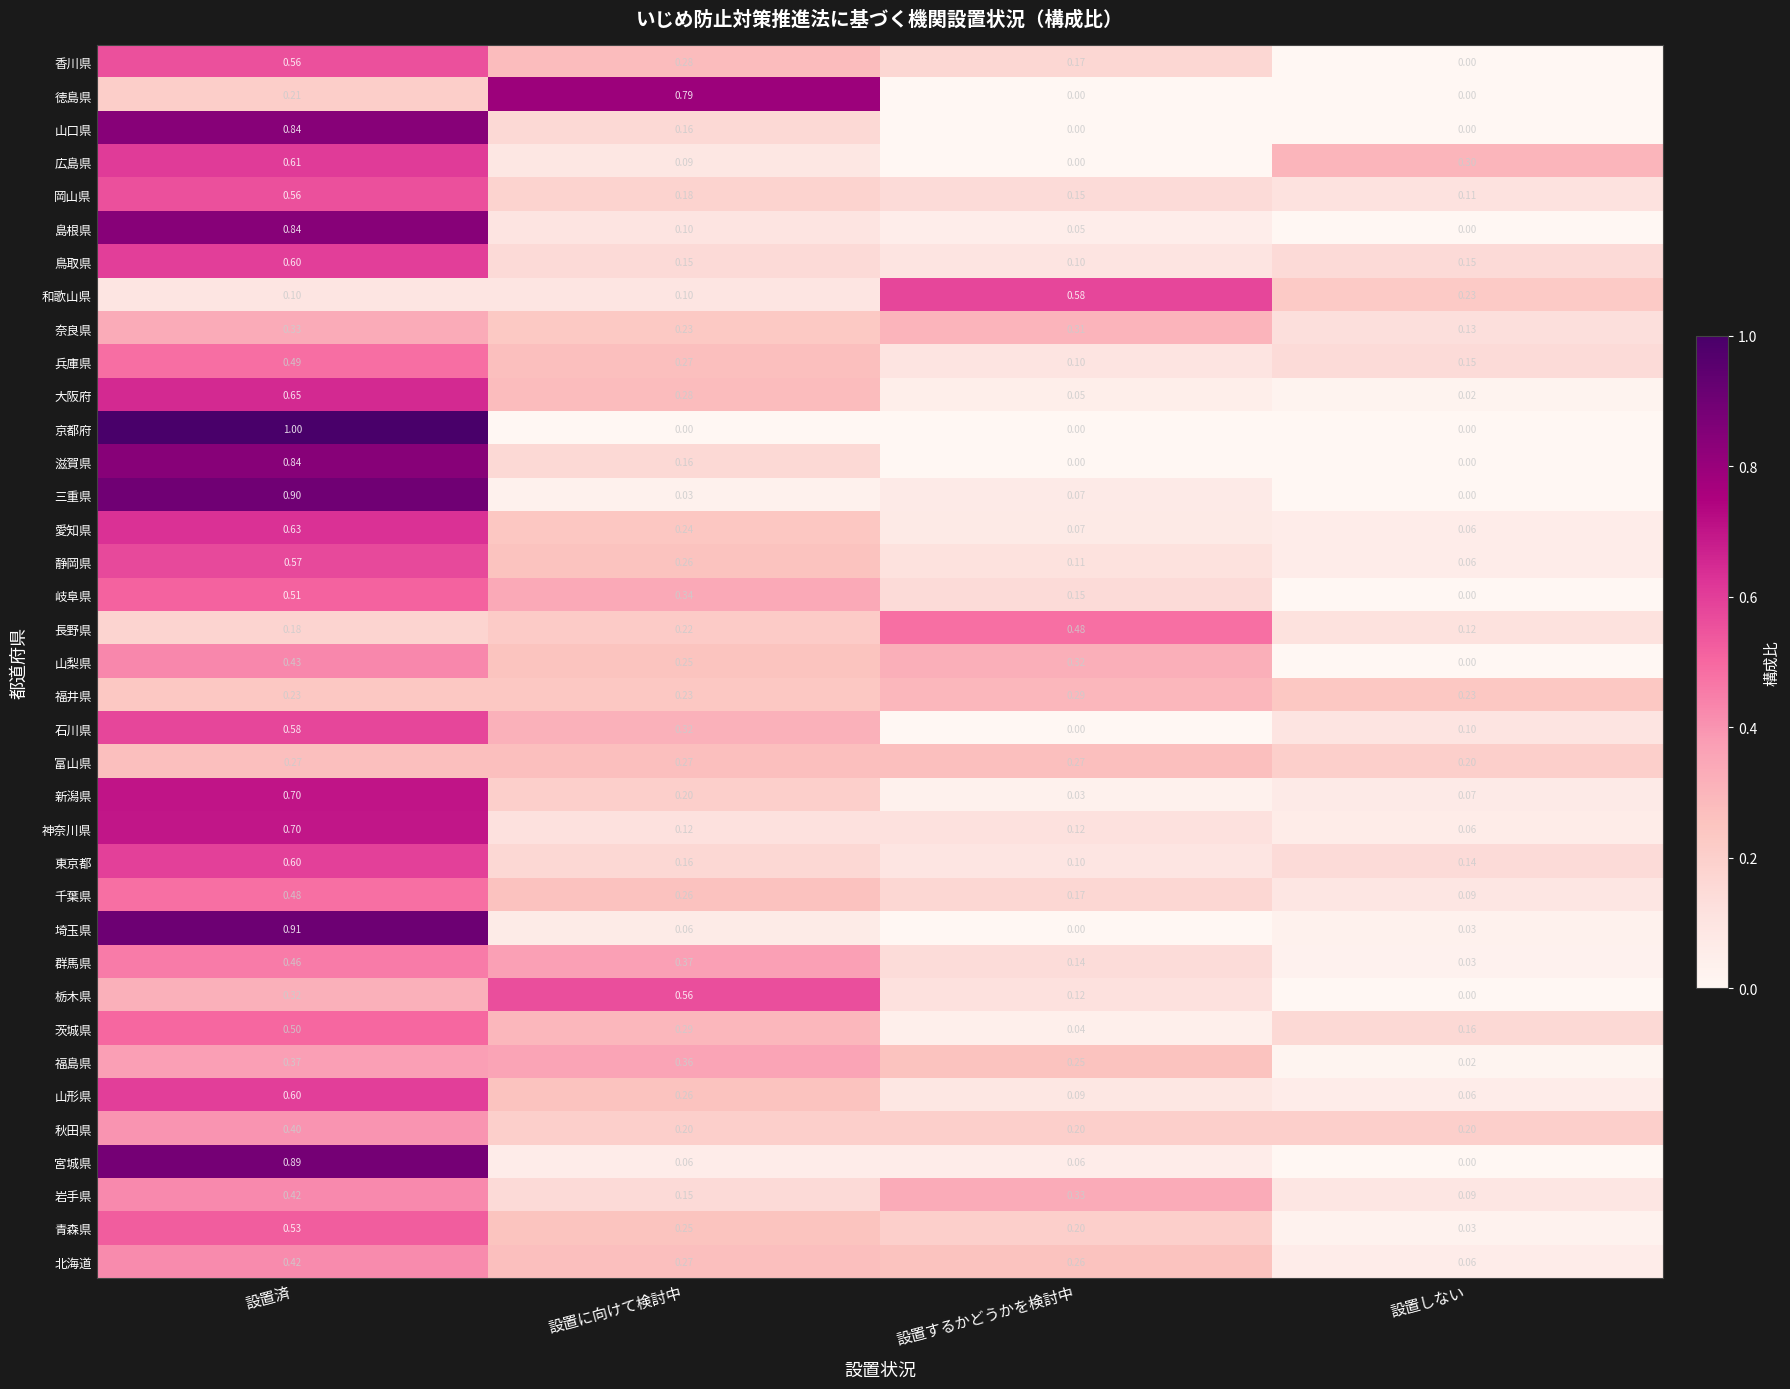

At which label does 三重県 reach its minimum?

設置しない